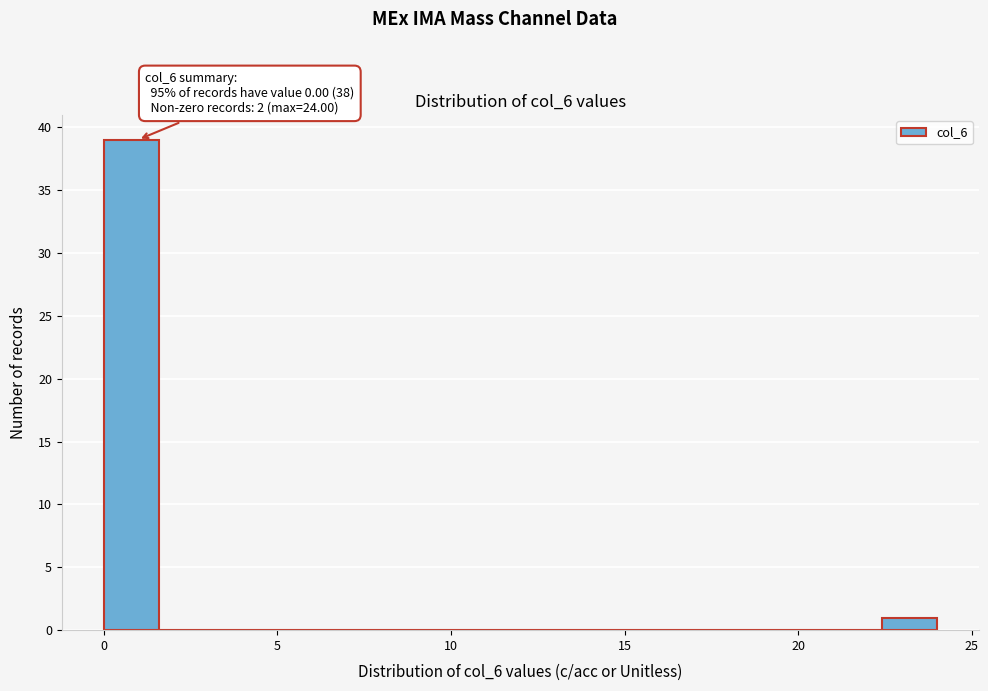

Read against the x-axis, roughly where is the centre of the tallest bar?

1.0